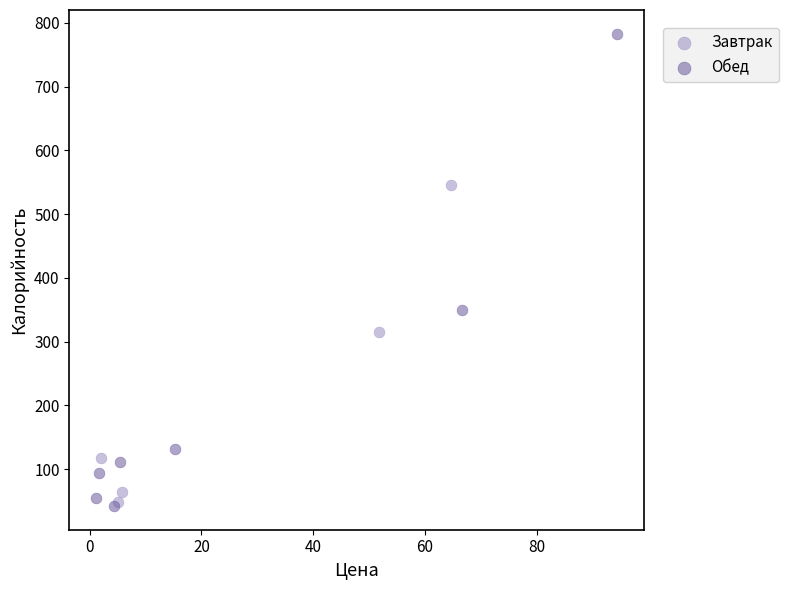

Which series has the widest spread of Y values?

Обед